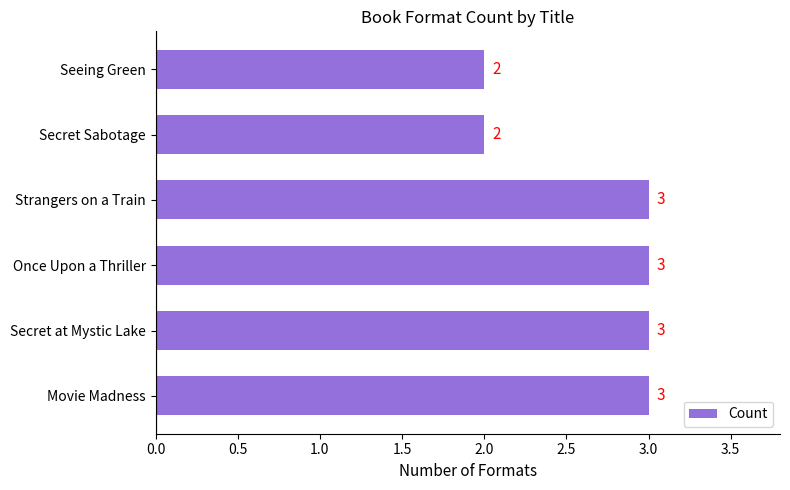

Count the values in the range 2 to 3.

6